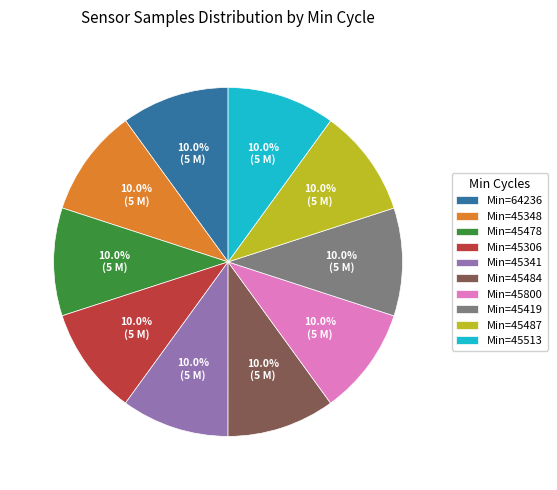

Does any single category account for the majority?

No